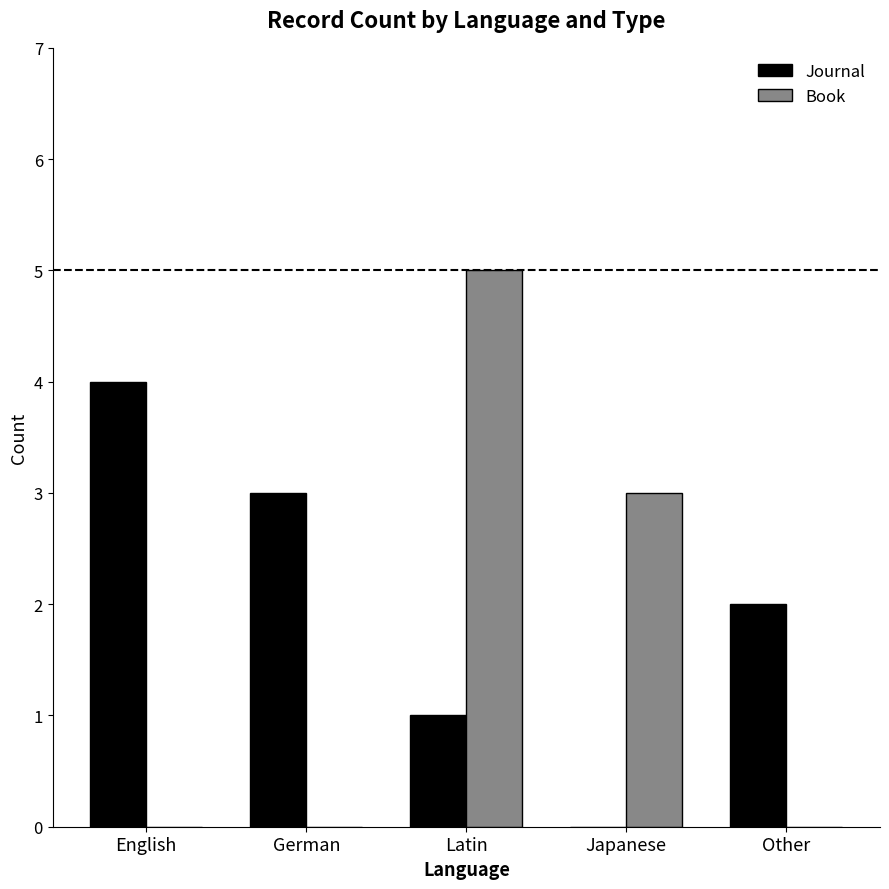

Are the bars grouped side by side (vs. stacked)?

Yes